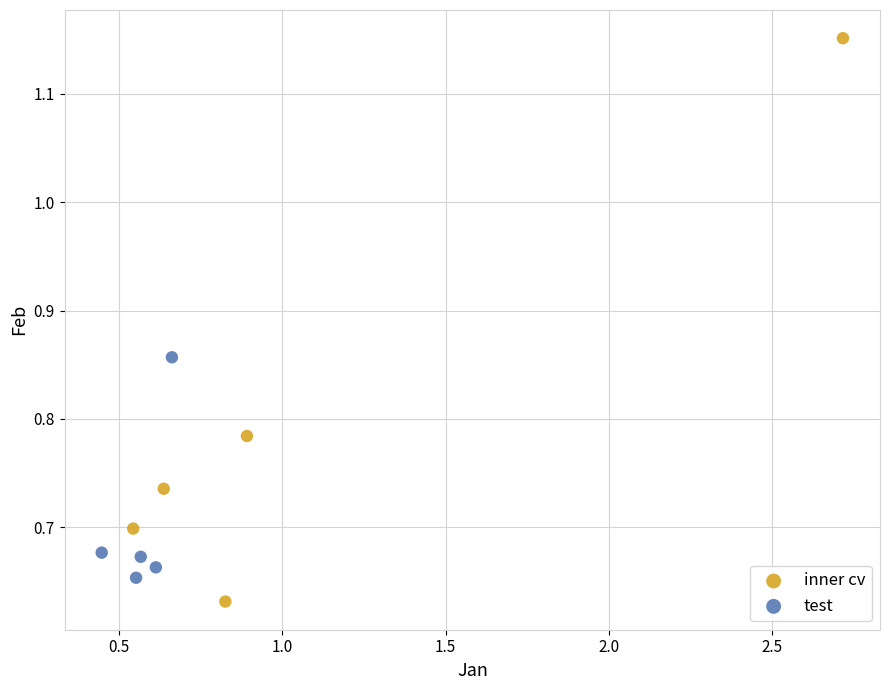

Which series has the widest spread of Y values?

inner cv